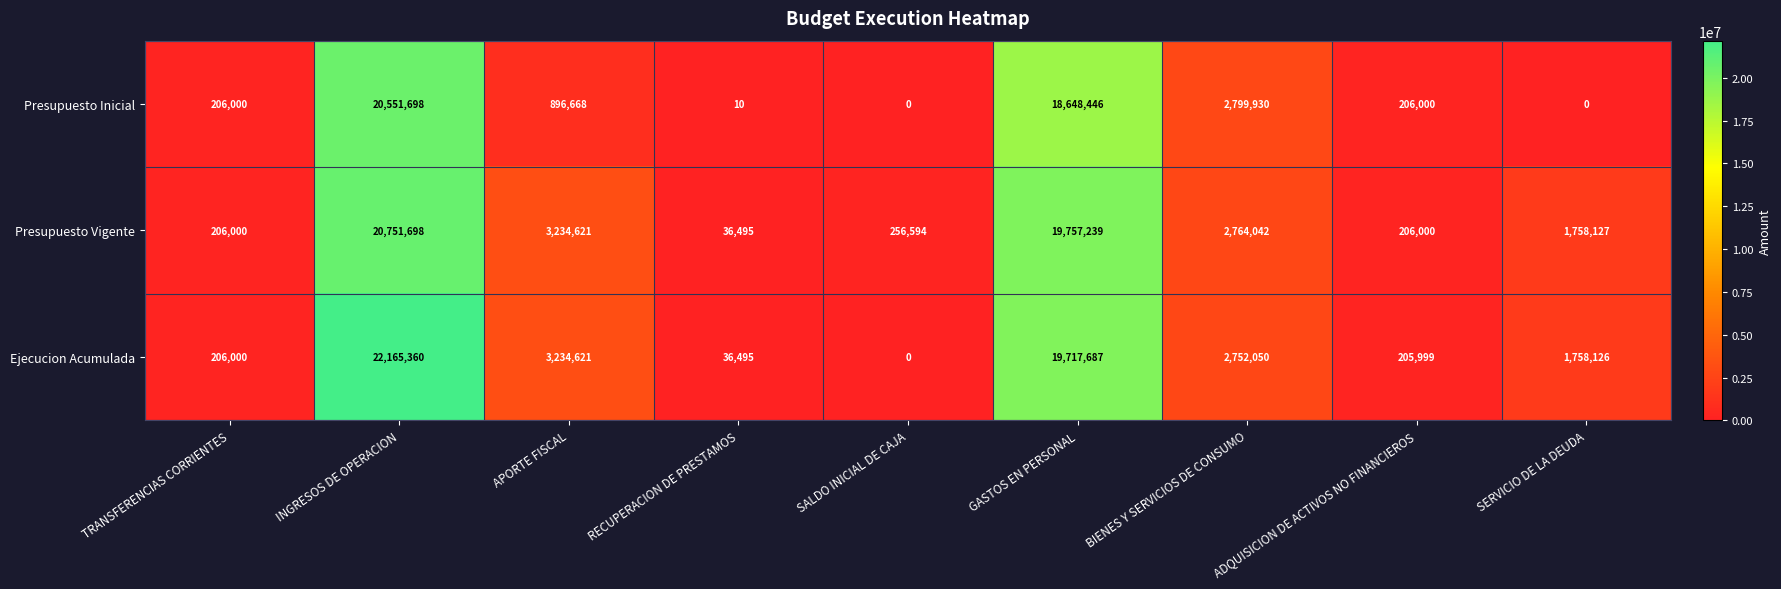

What is the average value of the Ejecucion Acumulada series?

5564038